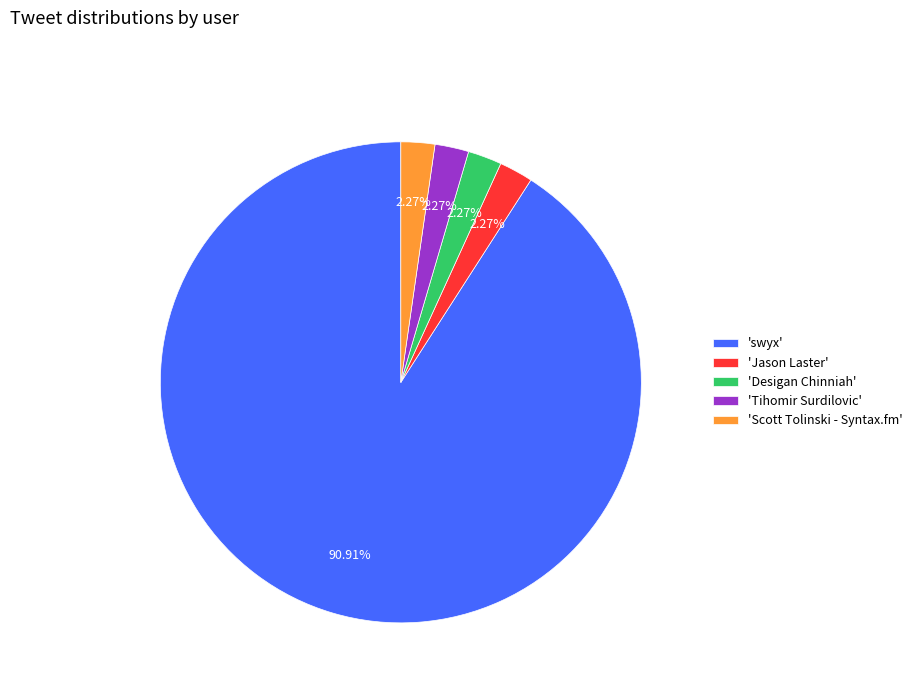

Is 'swyx' the majority of the pie?

Yes